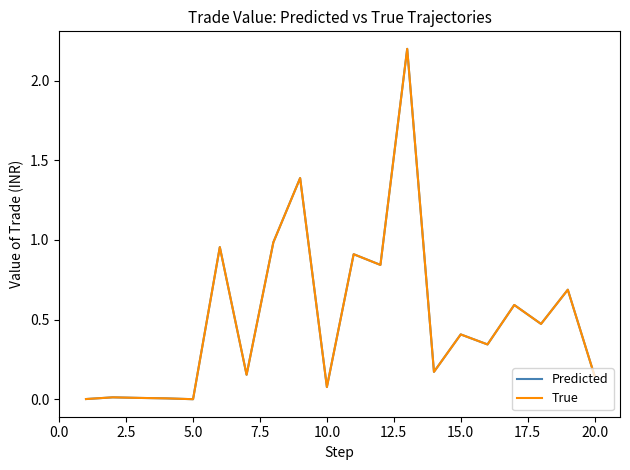

What is the highest value of the Predicted series?

2.2